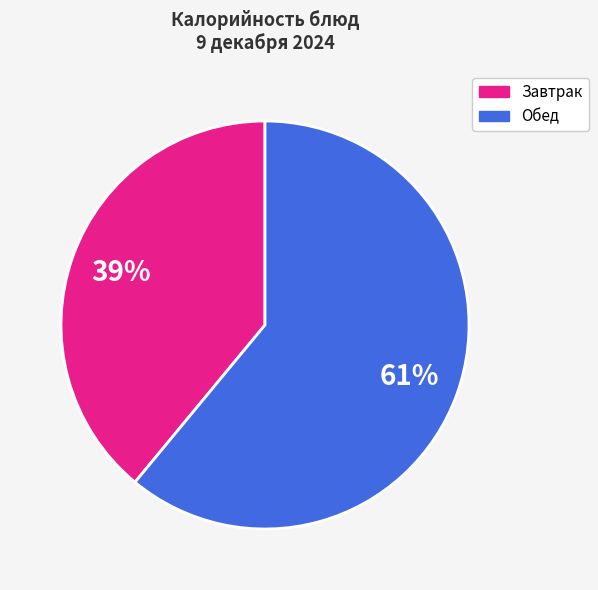

Combined, do Обед and Завтрак account for over 50%?

Yes